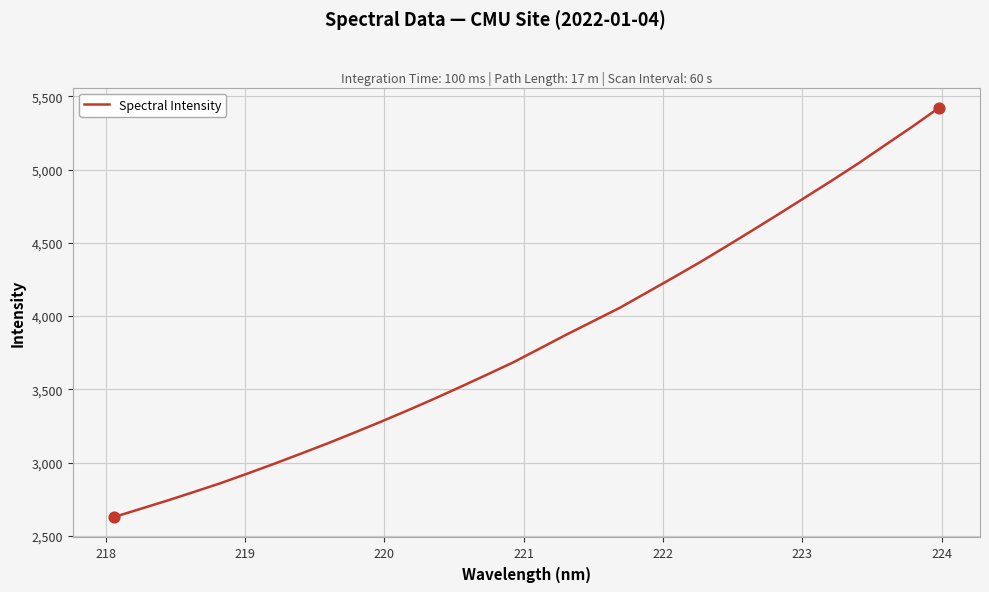

What is the minimum value shown in the chart?

2628.4